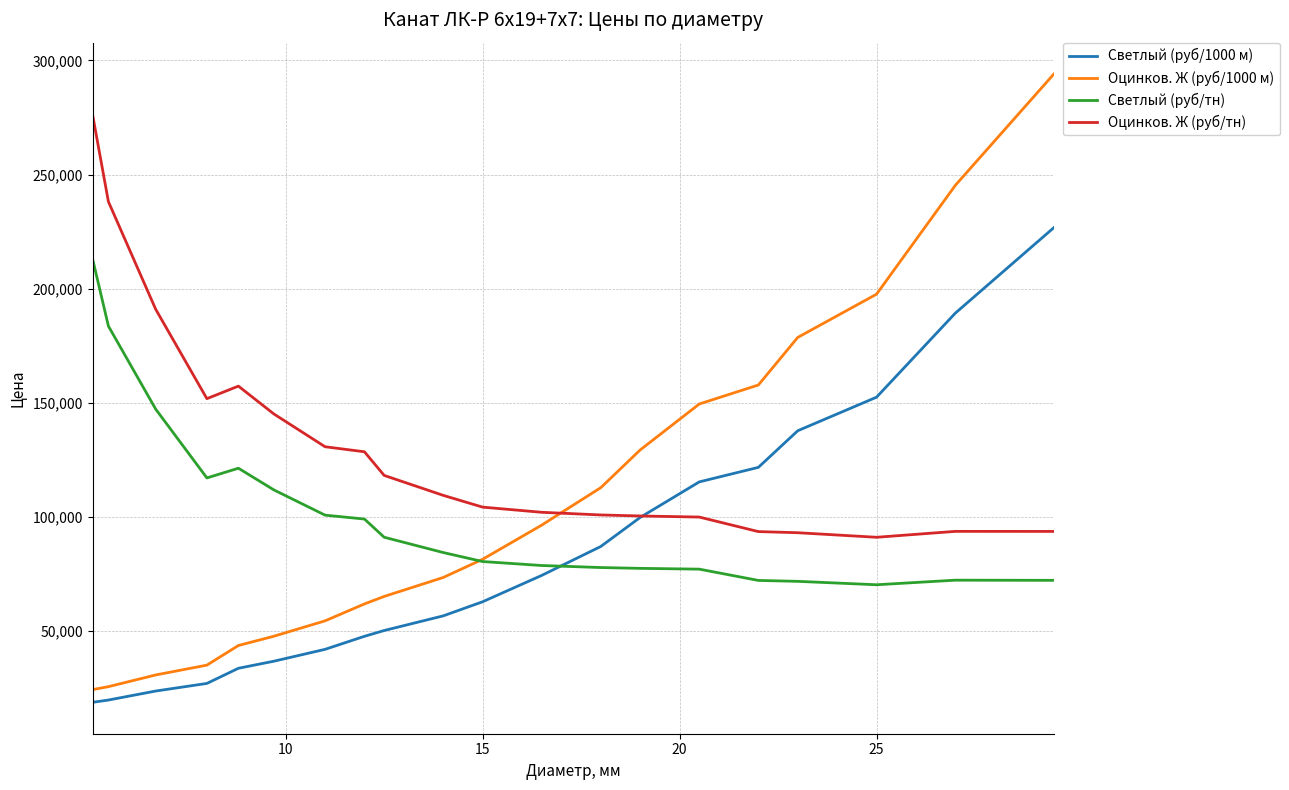

What is the minimum value for Светлый (руб/1000 м)?

18768.4